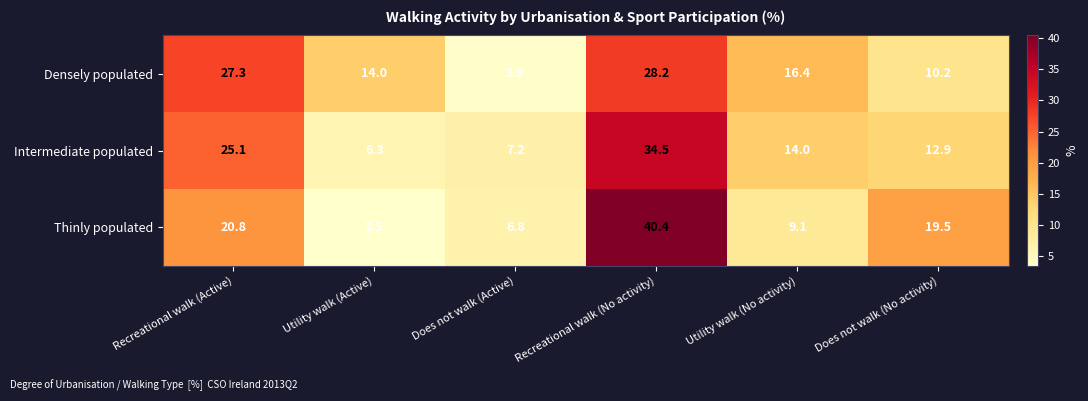

What is the difference between the highest and lowest values at Utility walk (No activity)?

7.3